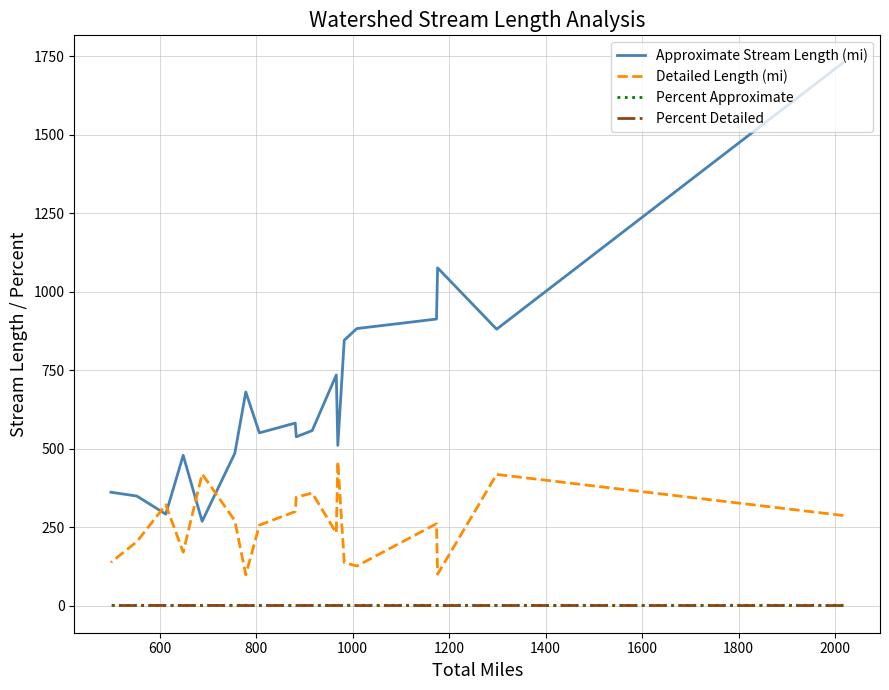

At how many categories does at least one series exceed 707?

7